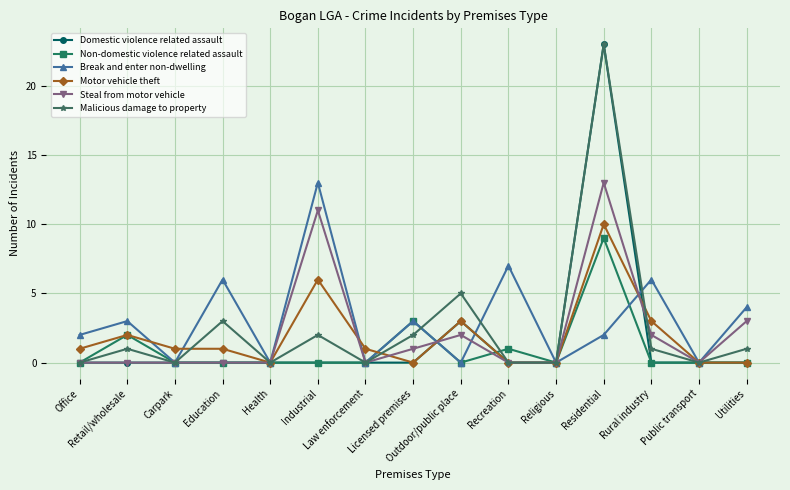

Reading right to left, what are all the values shown in this chart?

Domestic violence related assault: 0	0	0	23	0	0	3	0	0	0	0	0	0	0	0
Non-domestic violence related assault: 0	0	0	9	0	1	0	3	0	0	0	0	0	2	0
Break and enter non-dwelling: 4	0	6	2	0	7	0	3	0	13	0	6	0	3	2
Motor vehicle theft: 0	0	3	10	0	0	3	0	1	6	0	1	1	2	1
Steal from motor vehicle: 3	0	2	13	0	0	2	1	0	11	0	0	0	0	0
Malicious damage to property: 1	0	1	23	0	0	5	2	0	2	0	3	0	1	0